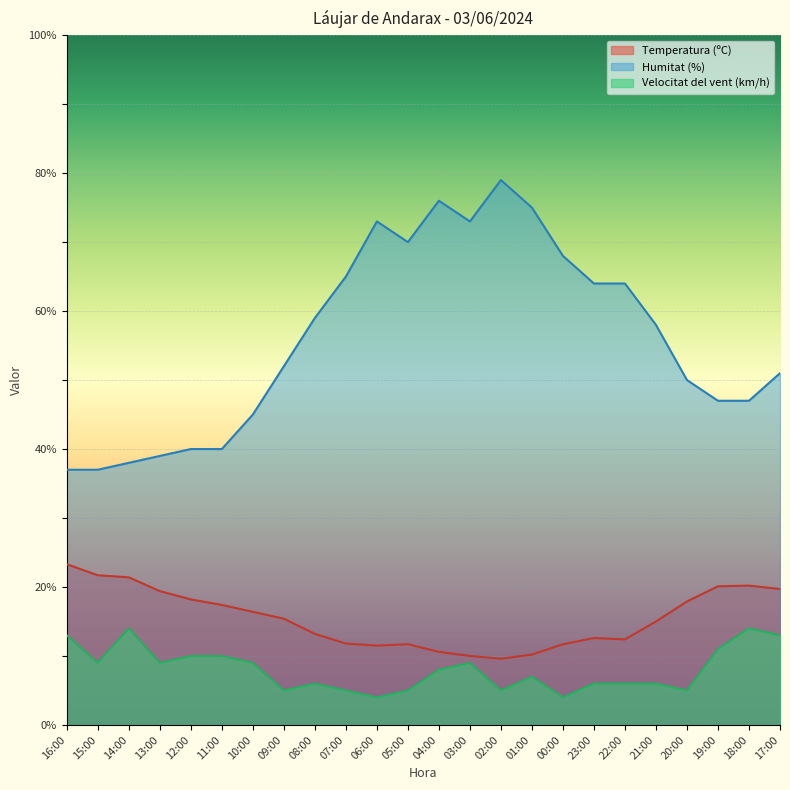

Does the chart display data point markers on the line(s)?

No